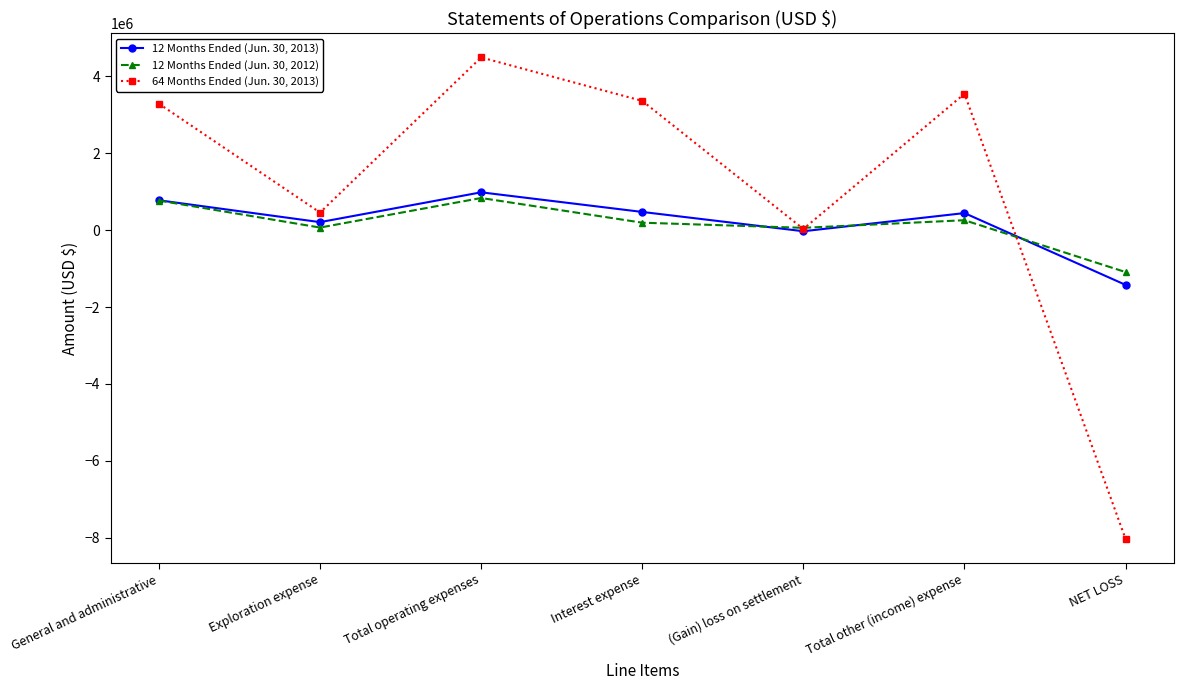

What is the total value across all series at Total other (income) expense?

4242670